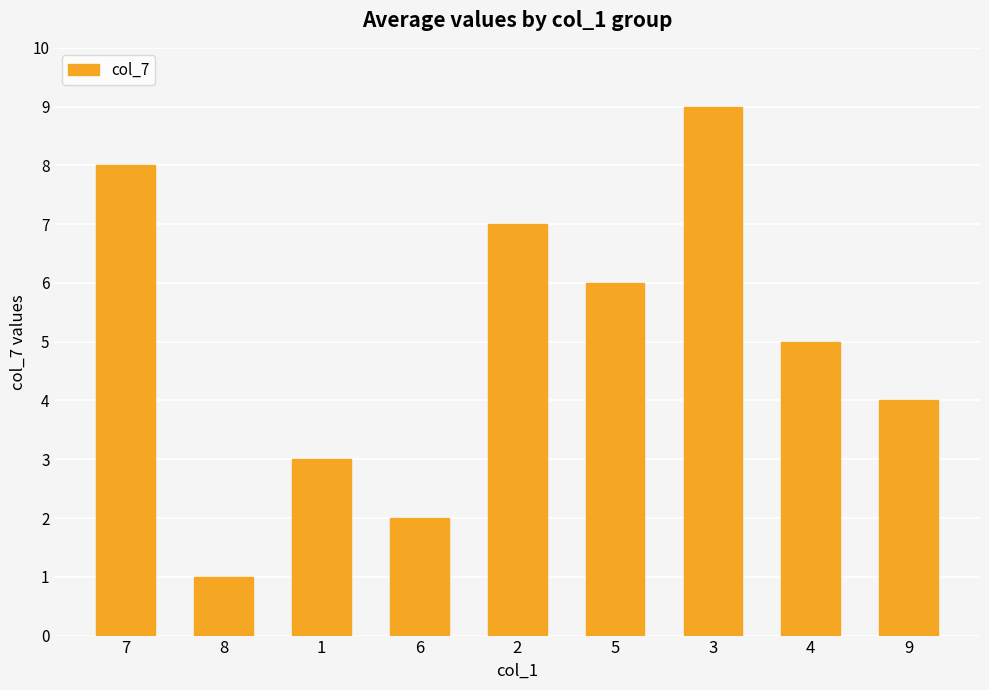

Reading left to right, list all the values displayed in this chart.

7=8	8=1	1=3	6=2	2=7	5=6	3=9	4=5	9=4